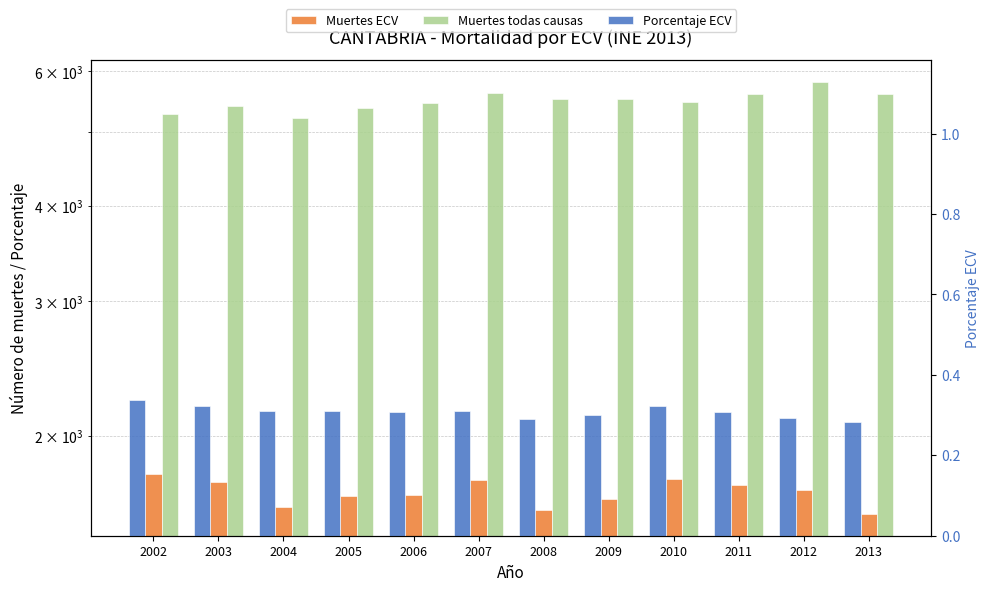

Reading right to left, extract all data points from this chart.

Muertes ECV: 1579.0	1696.0	1724.0	1757.0	1651.0	1601.0	1748.0	1673.0	1668.0	1611.0	1737.0	1783.0
Muertes todas causas: 5603.0	5811.0	5607.0	5465.0	5512.0	5521.0	5614.0	5449.0	5370.0	5214.0	5399.0	5278.0
Porcentaje ECV: 0.3	0.3	0.3	0.3	0.3	0.3	0.3	0.3	0.3	0.3	0.3	0.3